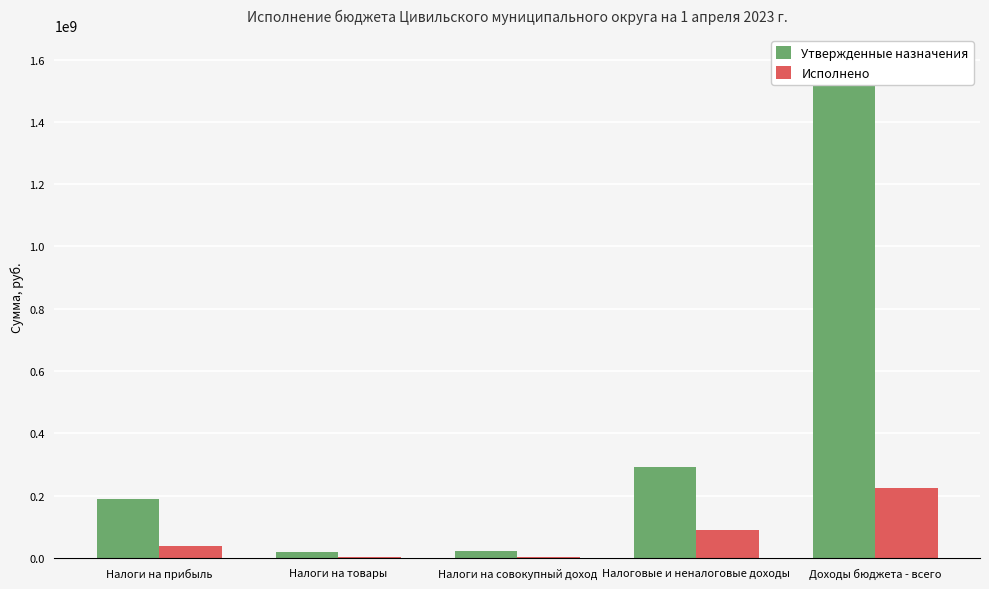

What is the difference between the second highest and second lowest values in the Утвержденные назначения series?

271003600.0